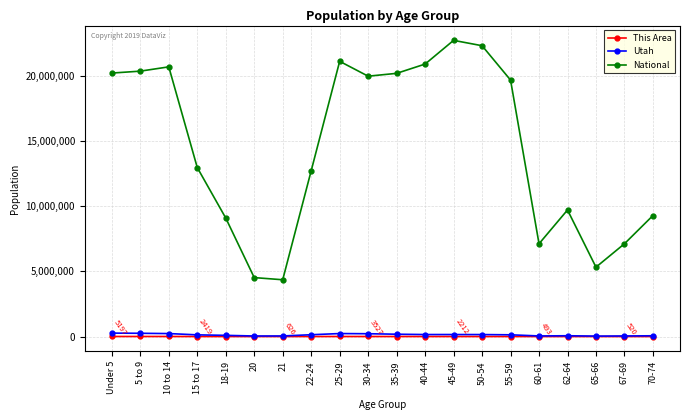

The value of National at 67-69 is 12745058. True or false?

False